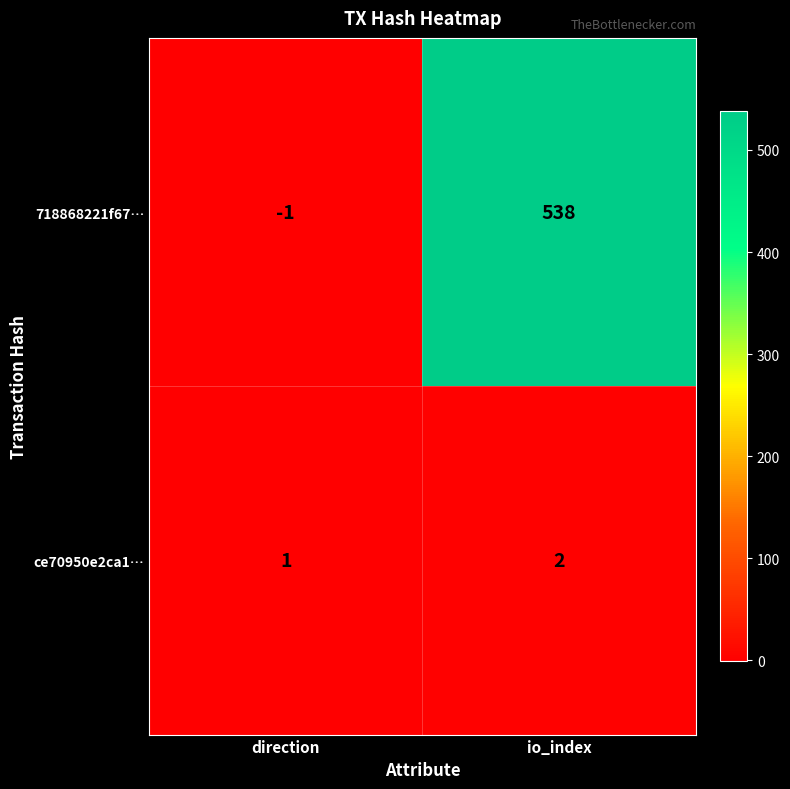

The 718868221f67… series shows -1 at direction. True or false?

True